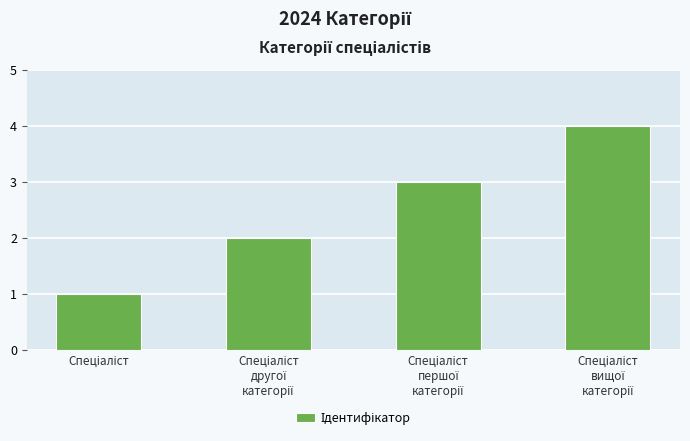

What is the sum of all values?

10